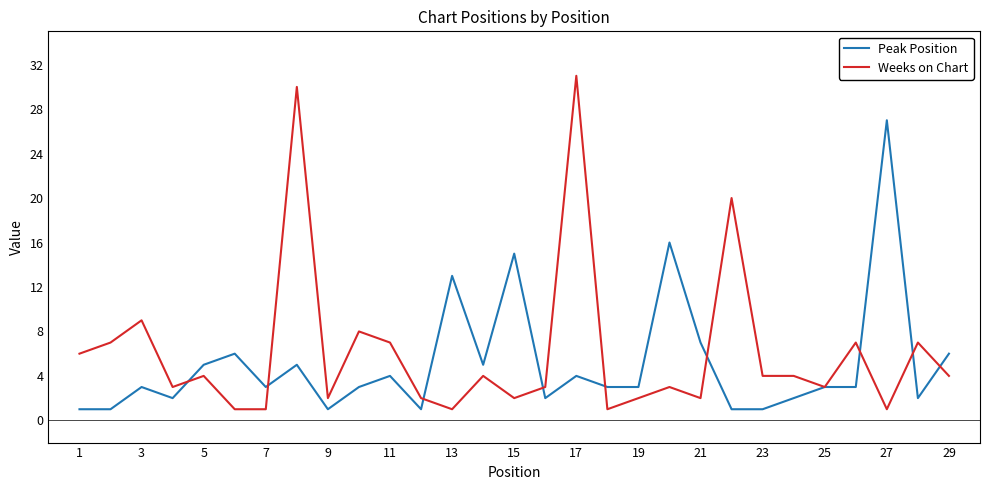

At how many categories does at least one series exceed 11?

7